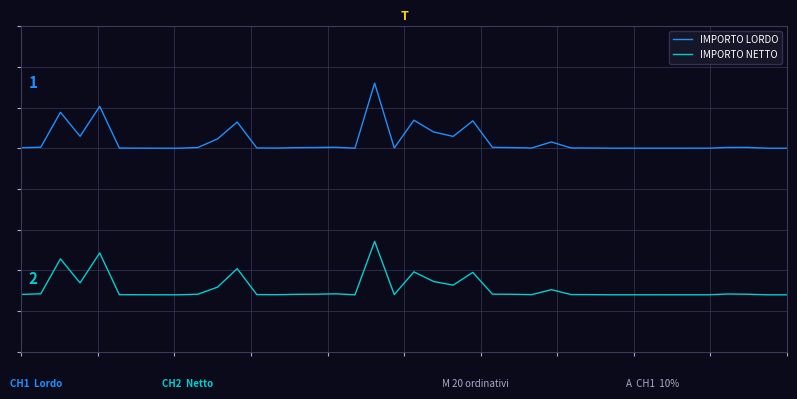

Reading left to right, list all the values displayed in this chart.

IMPORTO LORDO: 200622.4	201278.5	244153.4	214653.4	251466.8	200191.0	200095.5	200046.6	200023.3	200899.9	211494.7	232188.2	200360.2	200174.0	200734.9	200899.9	201229.3	200032.0	280000.0	200360.2	234450.5	220012.1	214541.8	233602.9	201067.1	200779.9	200285.0	207707.3	200354.0	200252.0	200049.8	200056.4	200054.0	200049.8	200056.4	200054.0	201022.8	201067.1	200000.1	200001.5
IMPORTO NETTO: 20458.9	21278.5	64153.4	34653.4	71466.8	20156.6	20078.3	20038.2	20019.1	20737.6	29421.8	52188.2	20295.3	20142.6	20602.4	20737.6	21229.3	20032.0	85573.8	20295.3	48238.1	36403.4	31919.5	47543.4	20786.8	20656.9	20233.6	26317.5	20354.0	20206.5	20040.8	20046.2	20044.3	20040.8	20046.2	20044.3	21022.8	20717.9	20000.0	20000.0